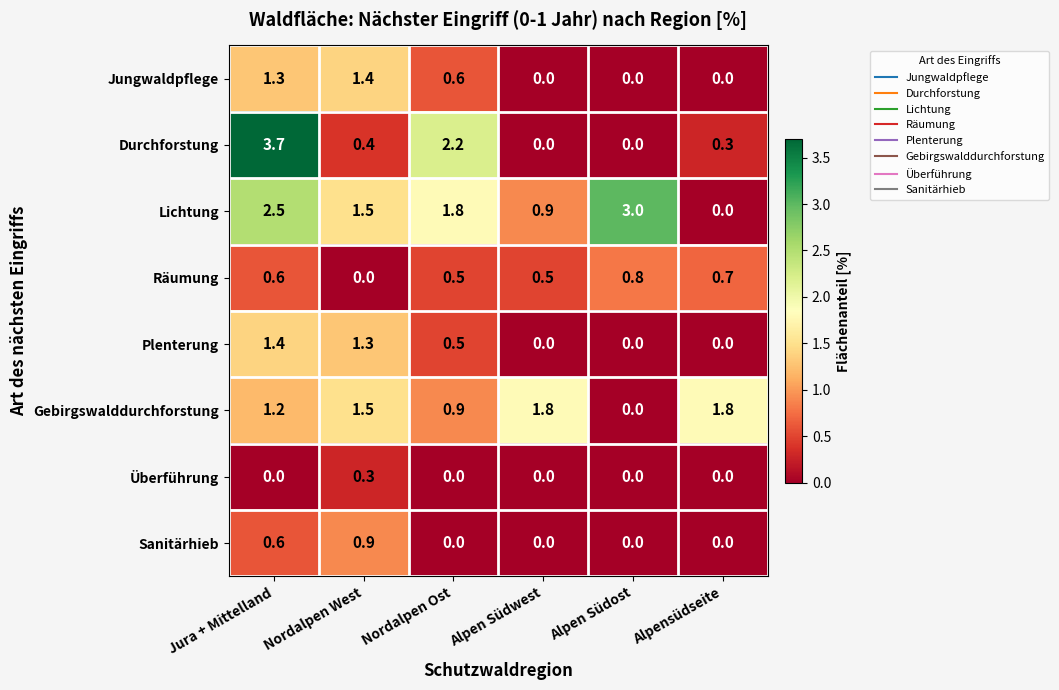

What is the spread (max minus min) of values at Nordalpen Ost?

2.2